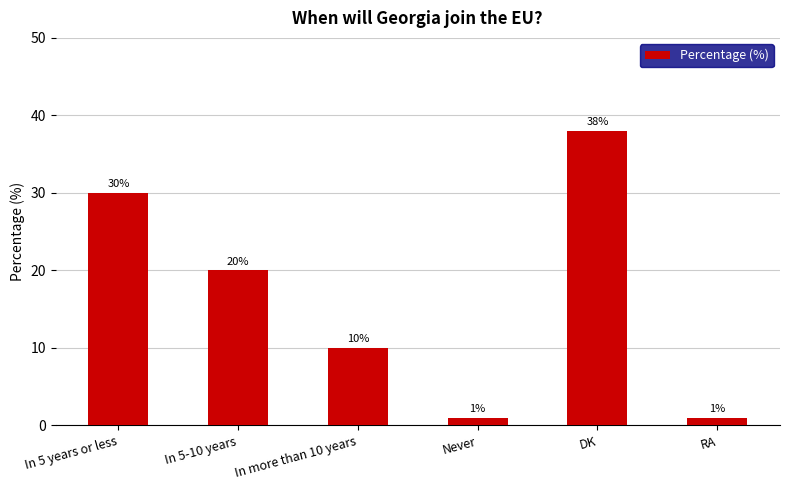

The chart shows a value of 1 at Never. True or false?

True